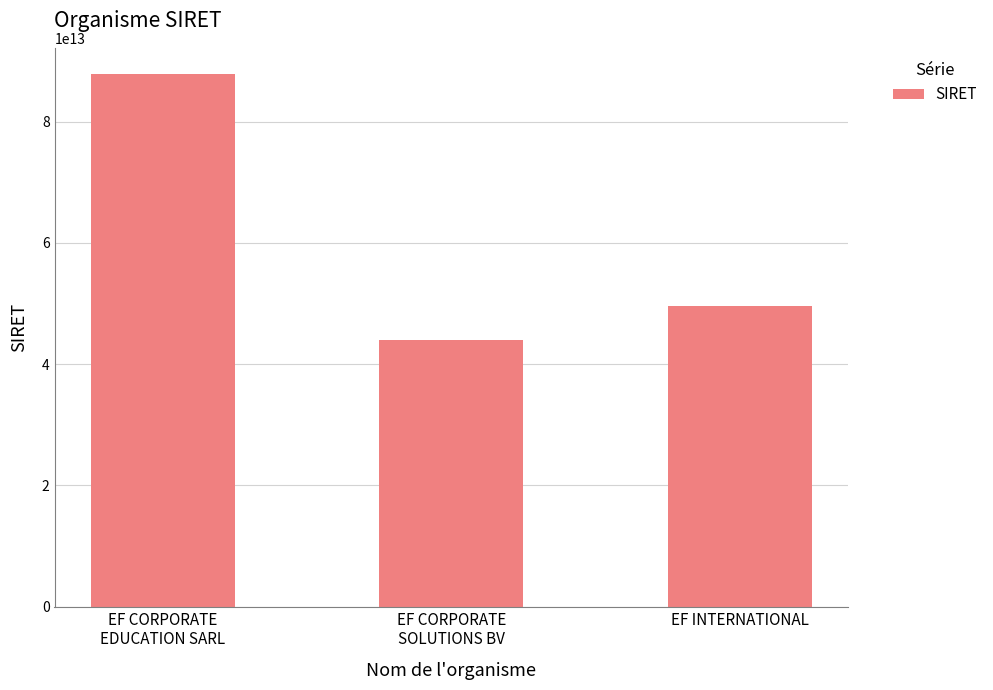

Rank the categories by value from highest to lowest.

EF CORPORATE
EDUCATION SARL, EF INTERNATIONAL, EF CORPORATE
SOLUTIONS BV